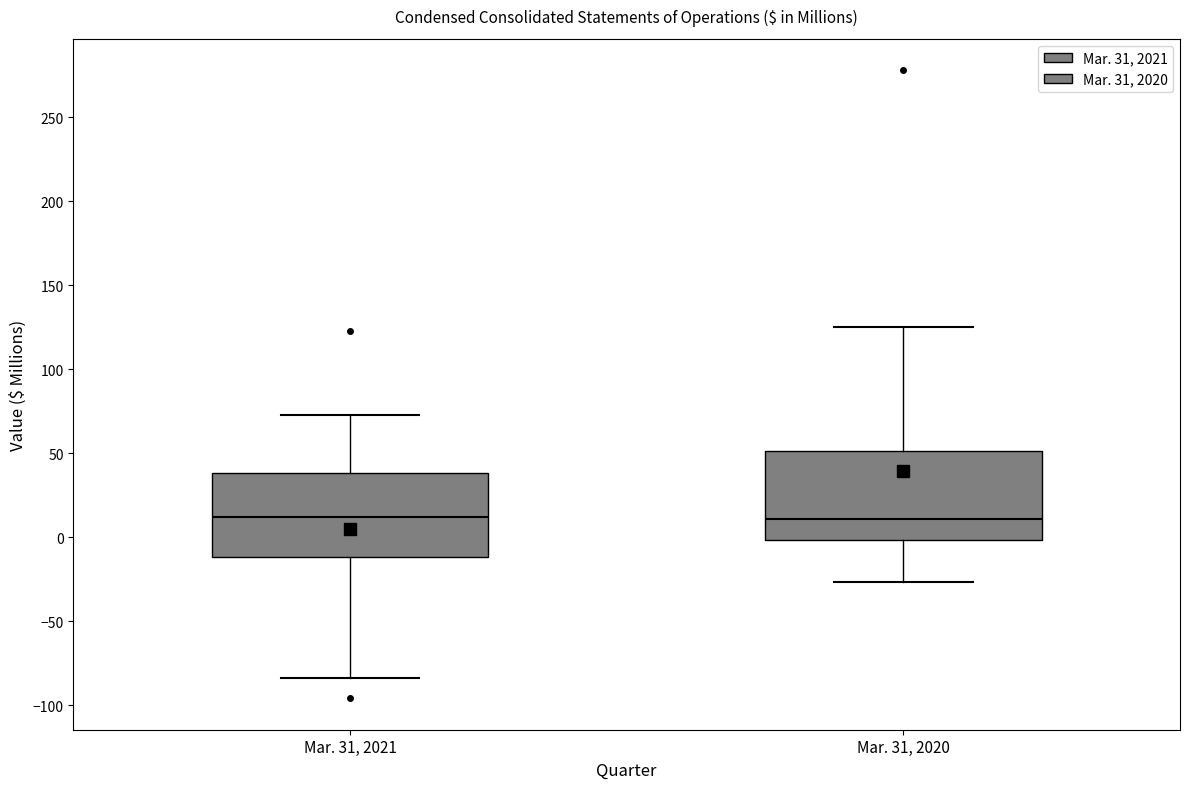

Reading left to right, transcribe this box plot: for each box, give where its median line is, the range the box spans, and where its two whiskers end, as read against the y-axis. The values are not printed on the chart, so give them approximately, as read against the axis.

Mar. 31, 2021: median 10, box -10 to 40, whiskers -85 to 75
Mar. 31, 2020: median 10, box 0 to 50, whiskers -25 to 125